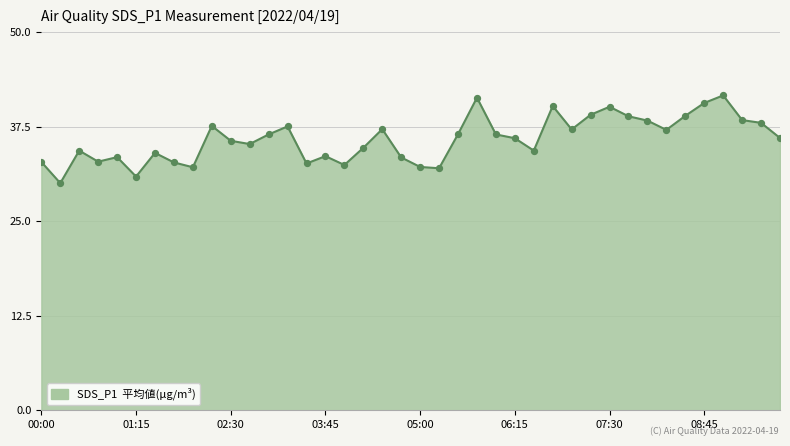

What is the difference between the maximum and minimum values?

11.6